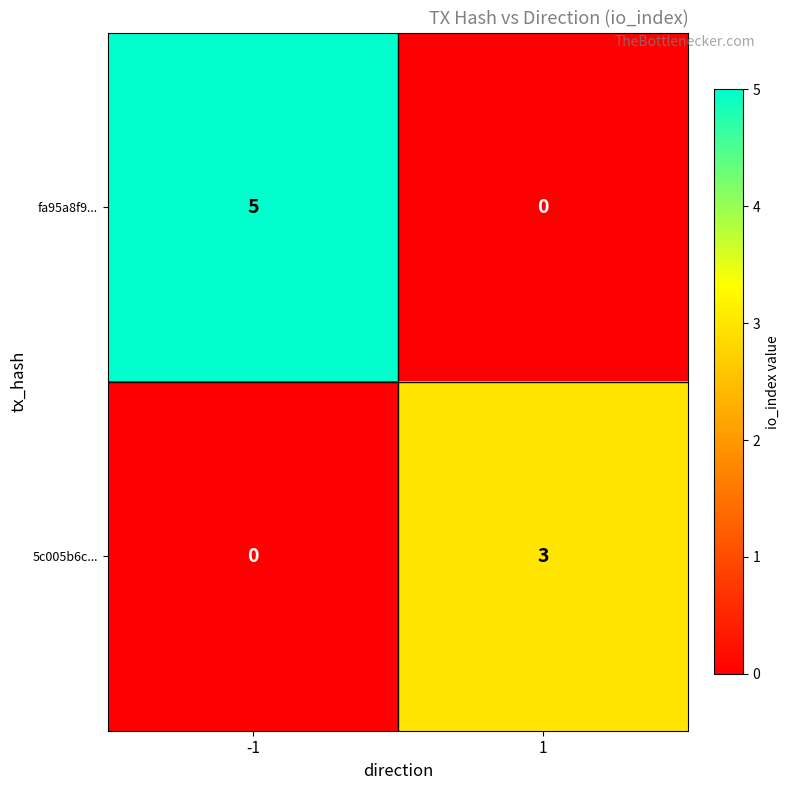

True or false: 5c005b6c... has a value of 3 at 1.

True